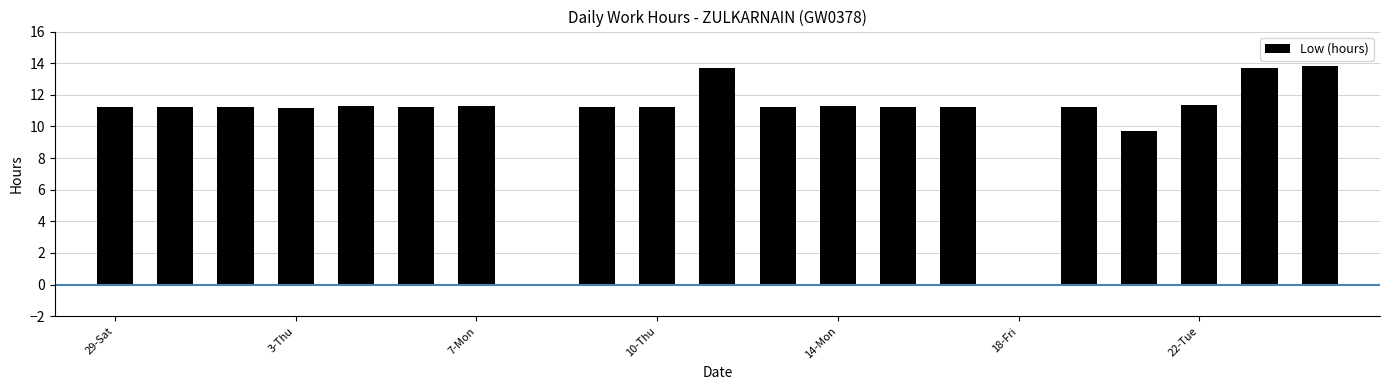

What is the sum of all values?

219.7